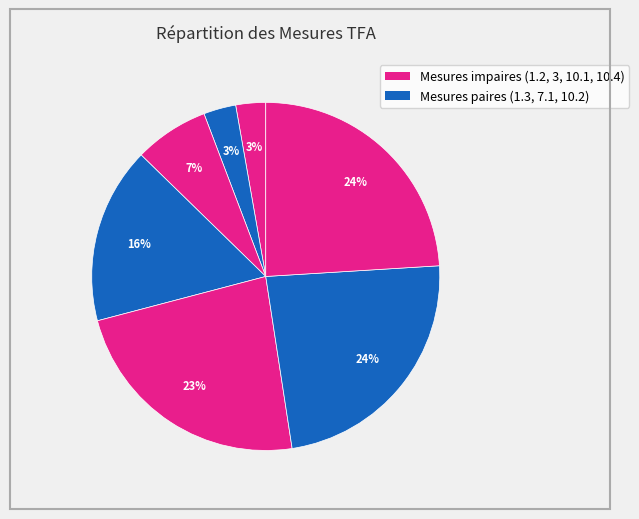

Count the number of slices in the pie.

7